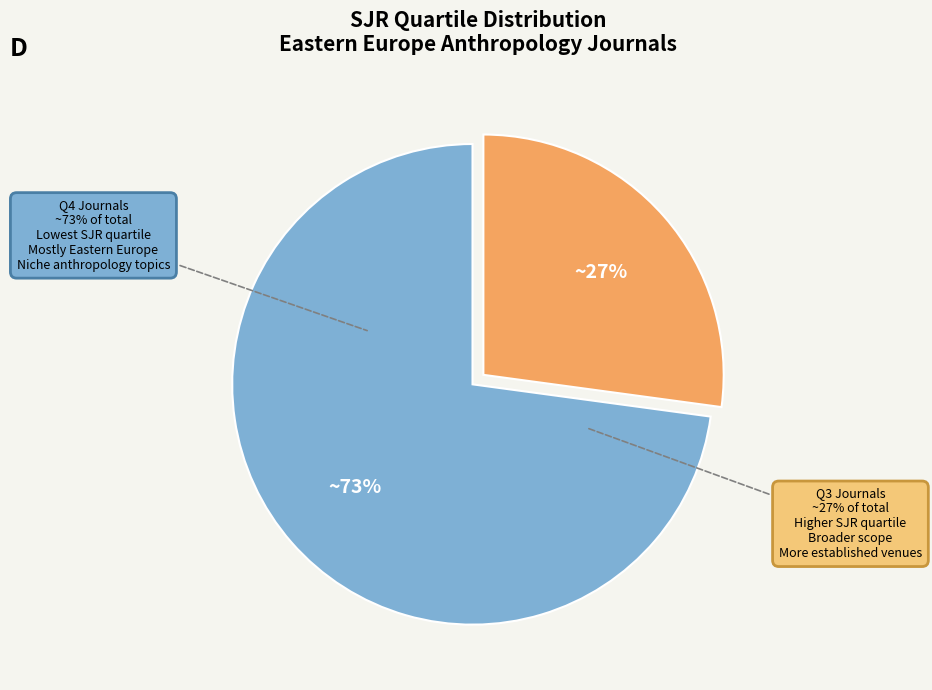

What percentage do Q3 and Q4 together represent?

100.0%